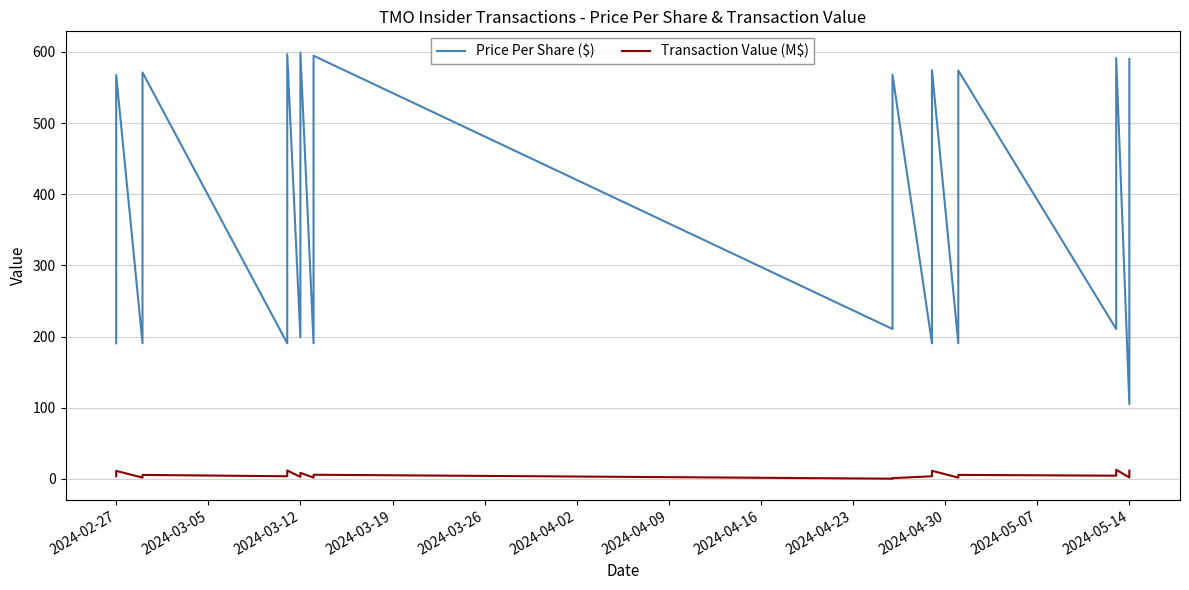

At which label is Transaction Value (M$) closest to 6?

2024-04-30